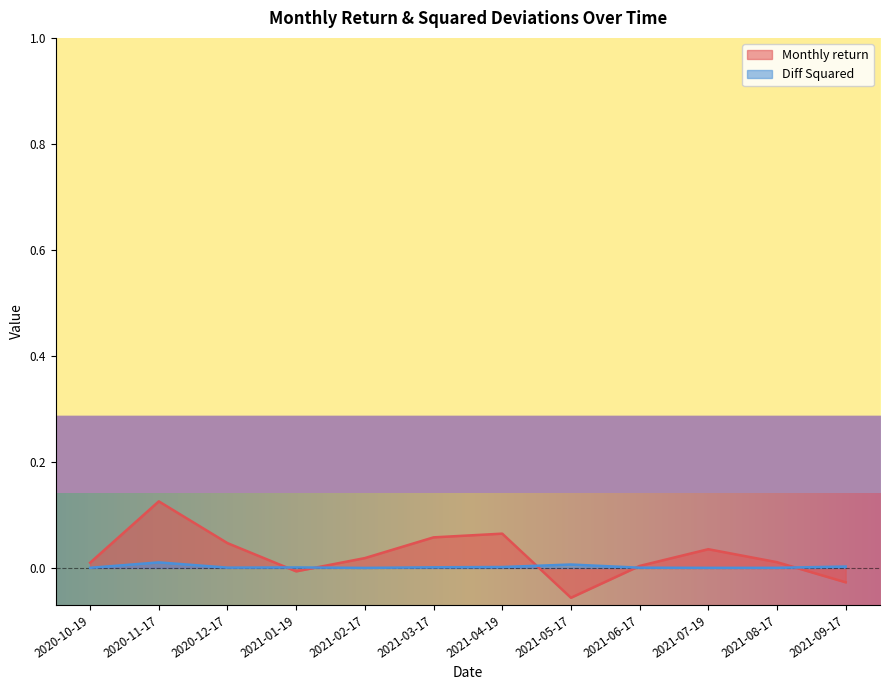

At which label is Monthly return closest to 0?

2021-06-17